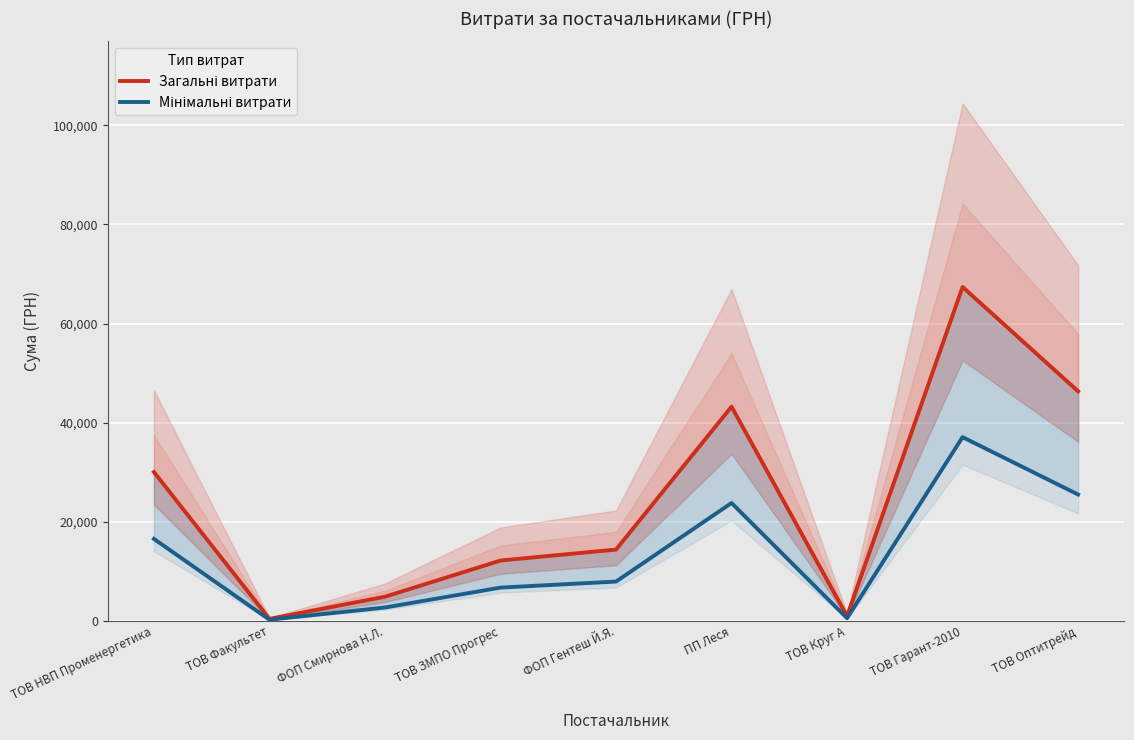

Reading left to right, extract all data points from this chart.

Загальні витрати: ТОВ НВП Променергетика=30016.8	ТОВ Факультет=365.0	ФОП Смирнова Н.Л.=4837.3	ТОВ ЗМПО Прогрес=12147.0	ФОП Гентеш Й.Я.=14358.8	ПП Леся=43208.0	ТОВ Круг А=916.9	ТОВ Гарант-2010=67380.6	ТОВ Оптитрейд=46318.3
Мінімальні витрати: ТОВ НВП Променергетика=16509.2	ТОВ Факультет=200.8	ФОП Смирнова Н.Л.=2660.5	ТОВ ЗМПО Прогрес=6680.9	ФОП Гентеш Й.Я.=7897.3	ПП Леся=23764.4	ТОВ Круг А=504.3	ТОВ Гарант-2010=37059.3	ТОВ Оптитрейд=25475.1